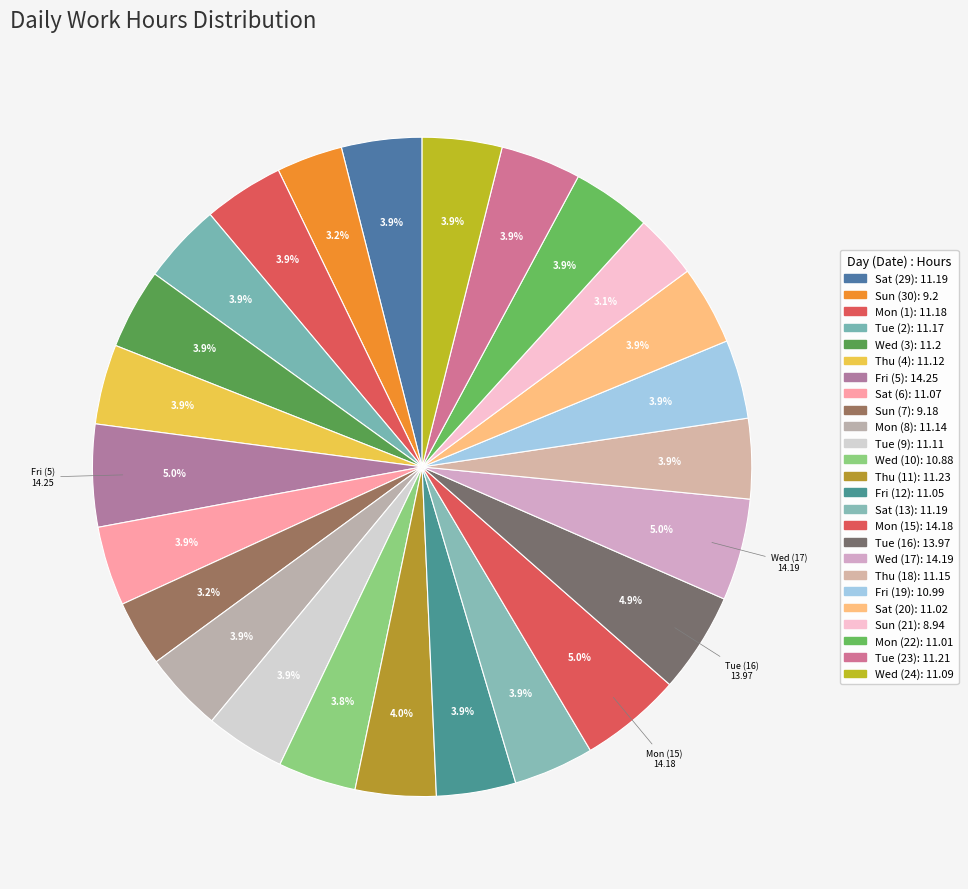

How many segments does this pie chart have?

25